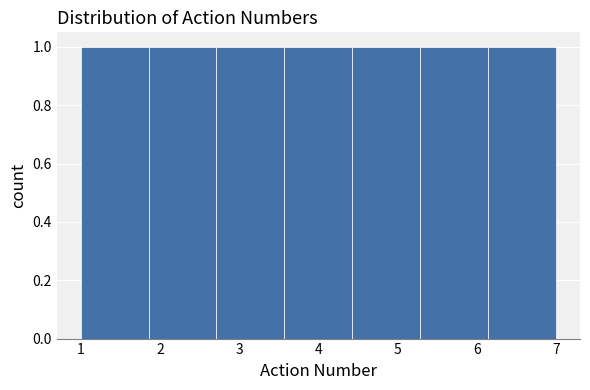

Reading left to right, list every bar in this chart as the range it spans on the x-axis followed by its height. Neither the bar edges nor the heights are printed on the chart, so give them approximately, as read against the axes.

1.0 to 1.9: 1
1.9 to 2.7: 1
2.7 to 3.6: 1
3.6 to 4.4: 1
4.4 to 5.3: 1
5.3 to 6.1: 1
6.1 to 7.0: 1